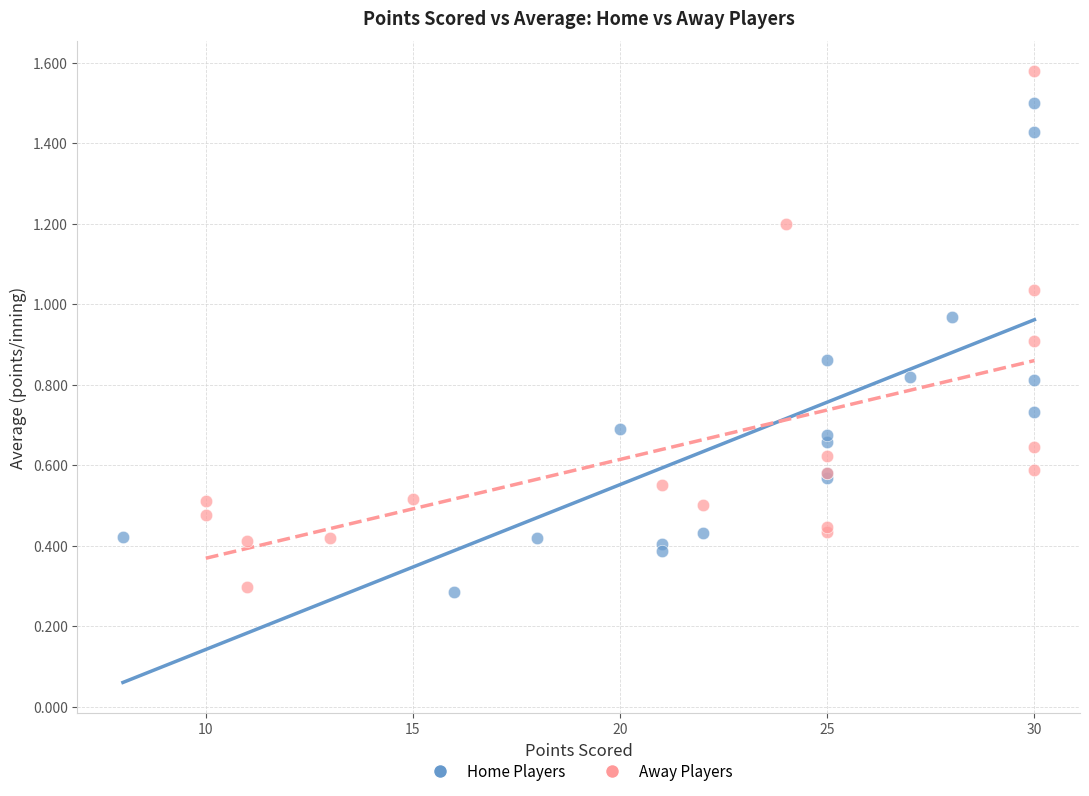

Which series reaches the maximum Y coordinate?

Away Players